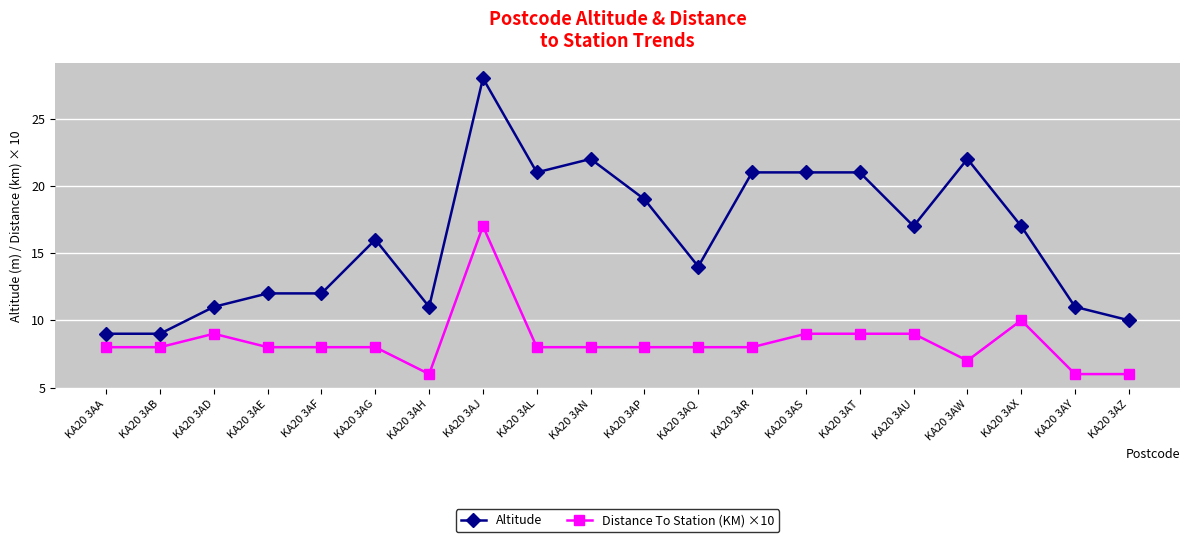

The value of Altitude at KA20 3AT is 21. True or false?

True